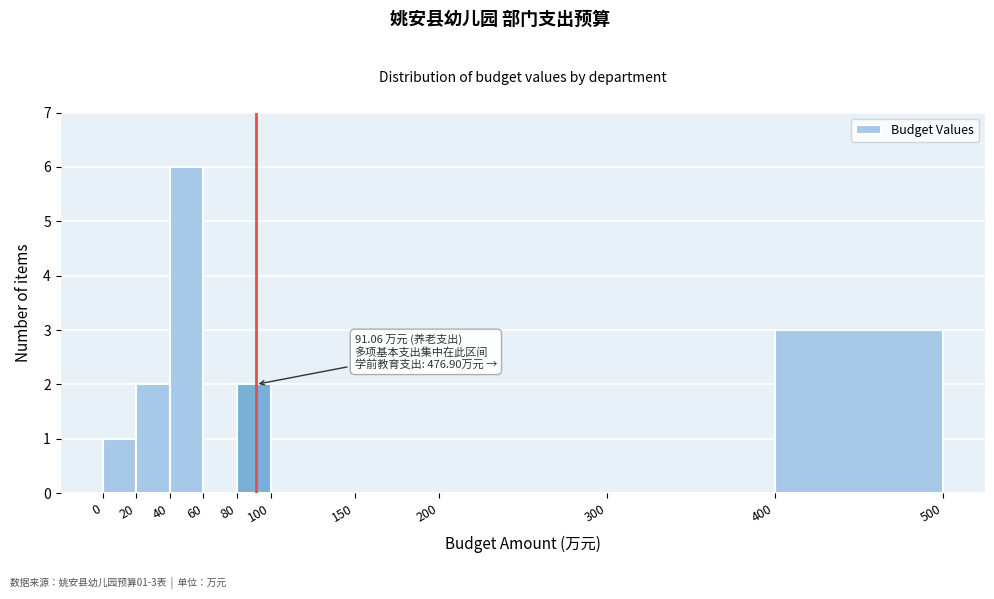

Which range on the x-axis has the tallest bar?

40 to 60